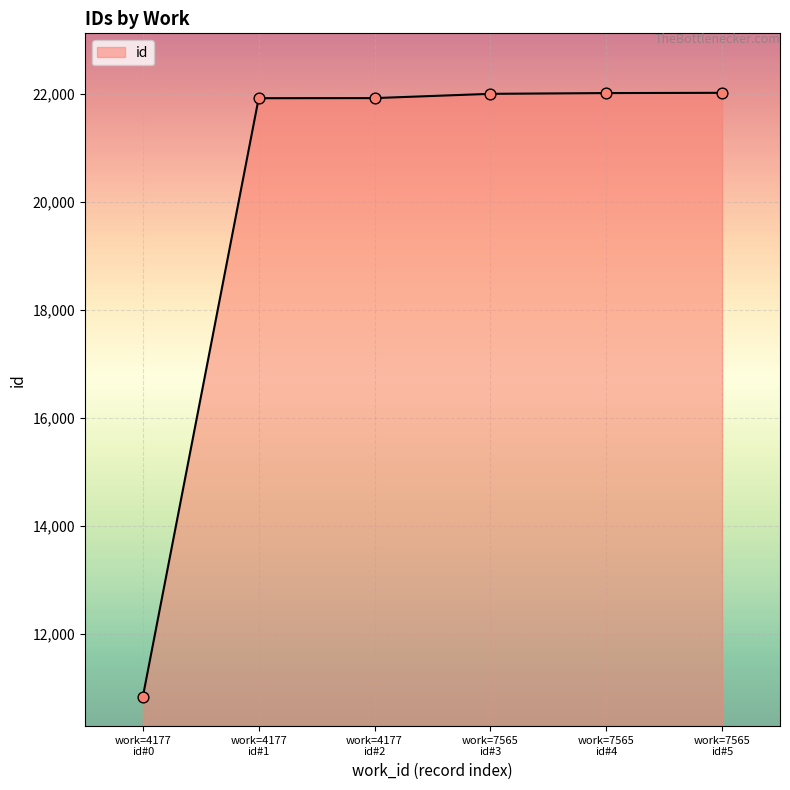

What is the difference between the second highest and minimum values?

11178